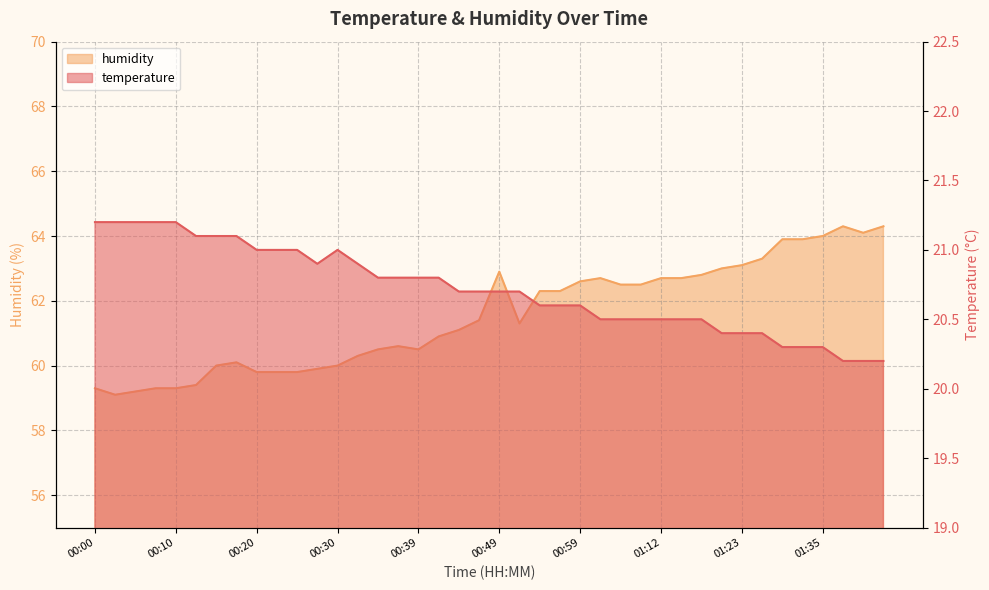

Count the temperature values in the range 20 to 21.

32